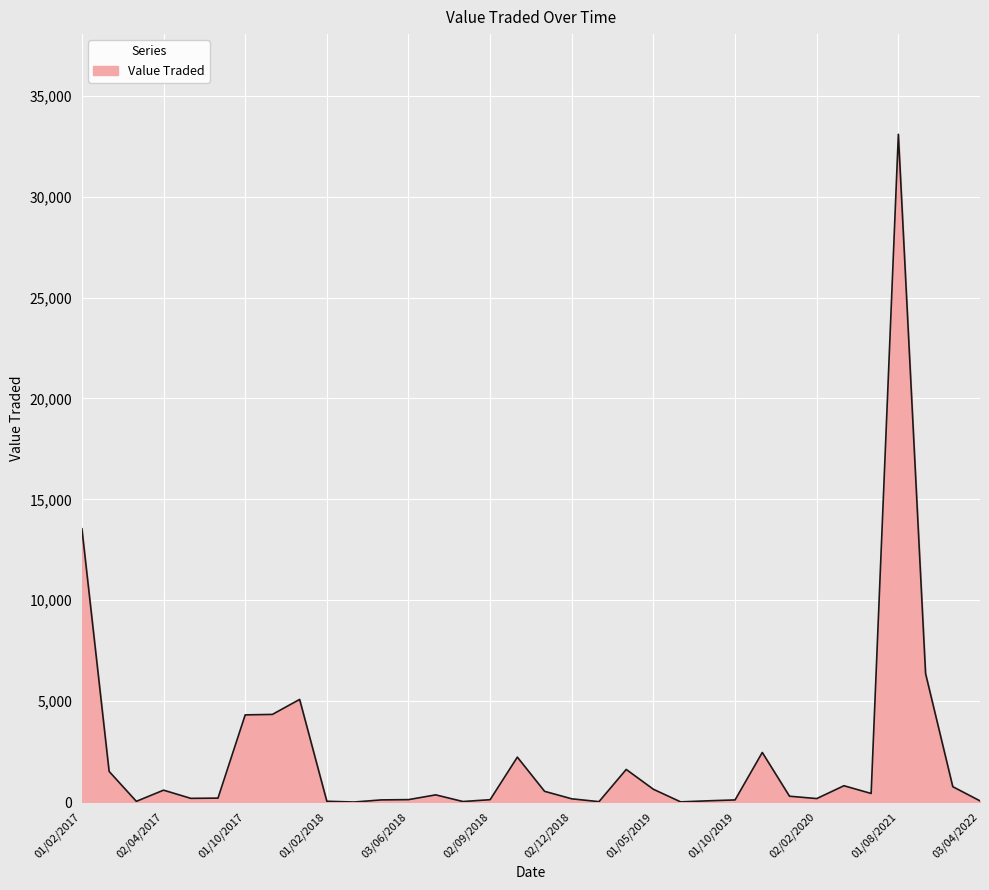

What is the difference between the maximum and minimum values?

33084